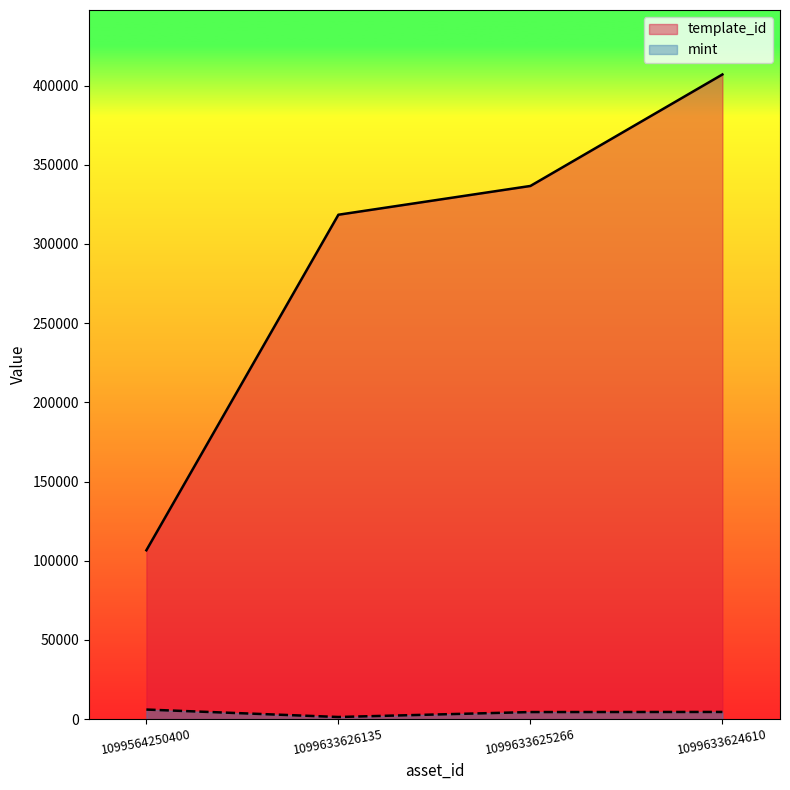

Reading left to right, extract all data points from this chart.

template_id: 1099564250400=106640	1099633626135=318474	1099633625266=336643	1099633624610=407032
mint: 1099564250400=6064	1099633626135=1363	1099633625266=4483	1099633624610=4554